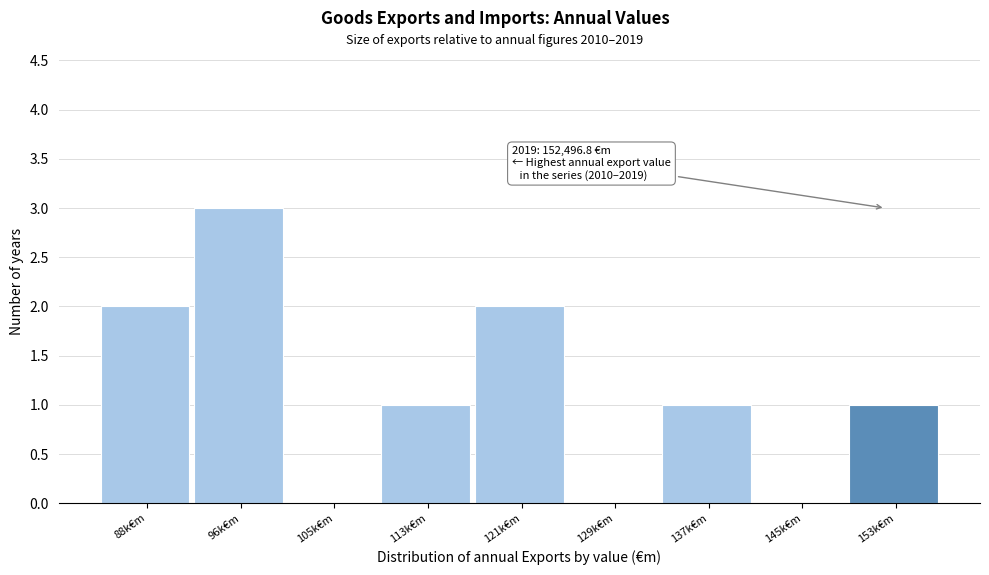

Reading left to right, list all the values displayed in this chart.

88k€m=2	96k€m=3	105k€m=0	113k€m=1	121k€m=2	129k€m=0	137k€m=1	145k€m=0	153k€m=1